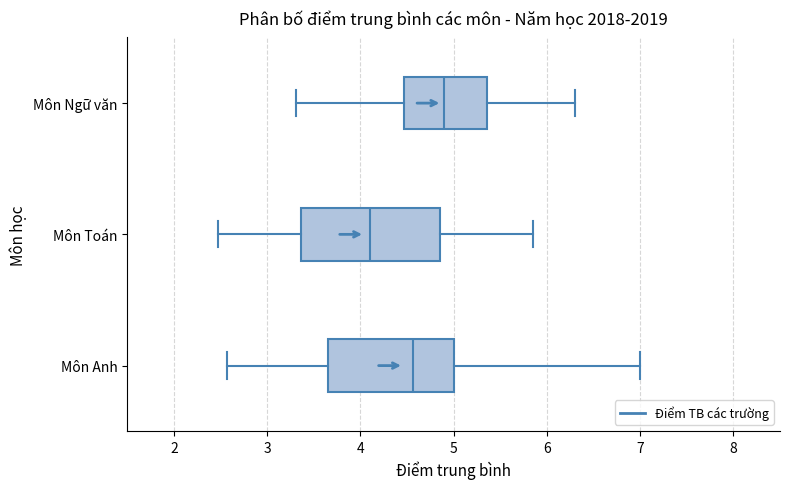

Where does the left whisker of the box for Môn Anh end on the x-axis? The values are not printed on the chart, so give them approximately, as read against the axis.

2.6